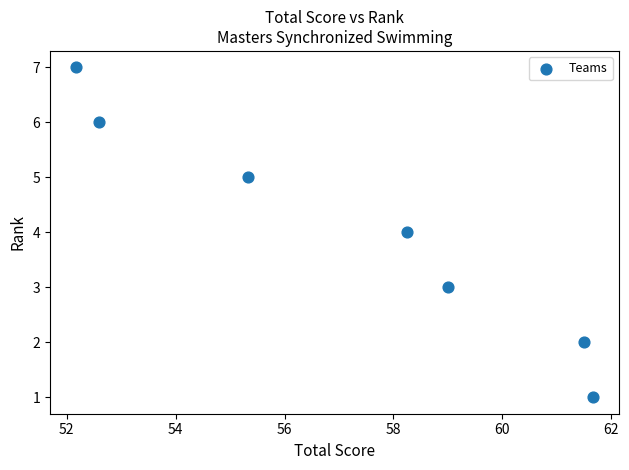

What is the average Y value?

4